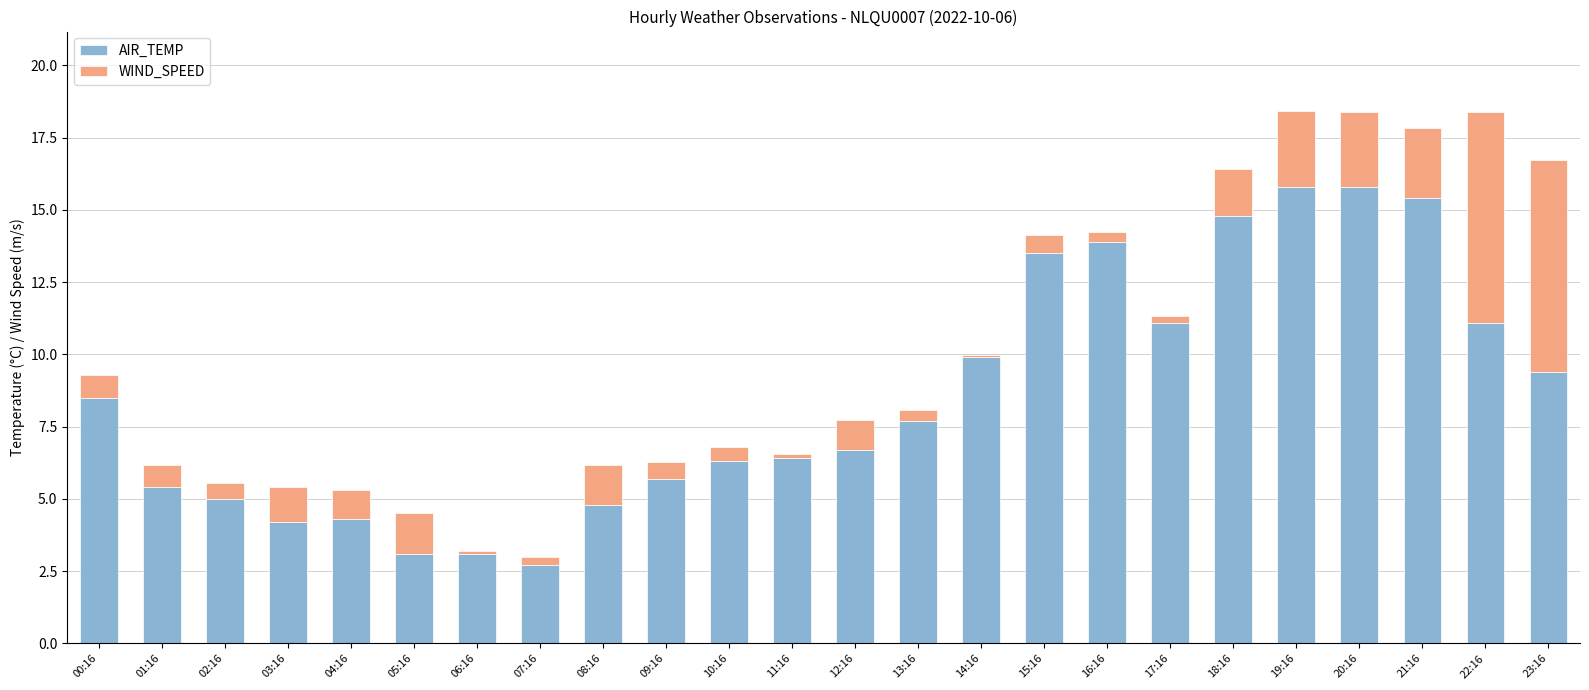

Where does the AIR_TEMP series first go above 7?

00:16